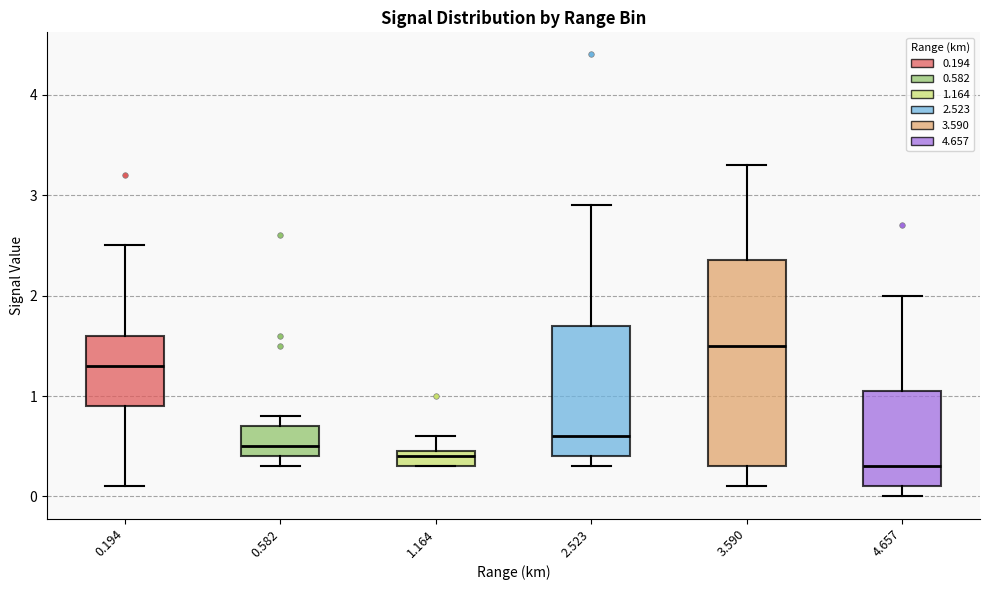

Reading left to right, transcribe this box plot: for each box, give where its median line is, the range the box spans, and where its two whiskers end, as read against the y-axis. The values are not printed on the chart, so give them approximately, as read against the axis.

0.194: median 1.3, box 0.9 to 1.6, whiskers 0.1 to 2.5
0.582: median 0.5, box 0.4 to 0.7, whiskers 0.3 to 0.8
1.164: median 0.4, box 0.3 to 0.5, whiskers 0.3 to 0.6
2.523: median 0.6, box 0.4 to 1.7, whiskers 0.3 to 2.9
3.590: median 1.5, box 0.3 to 2.4, whiskers 0.1 to 3.3
4.657: median 0.3, box 0.1 to 1.1, whiskers 0.0 to 2.0